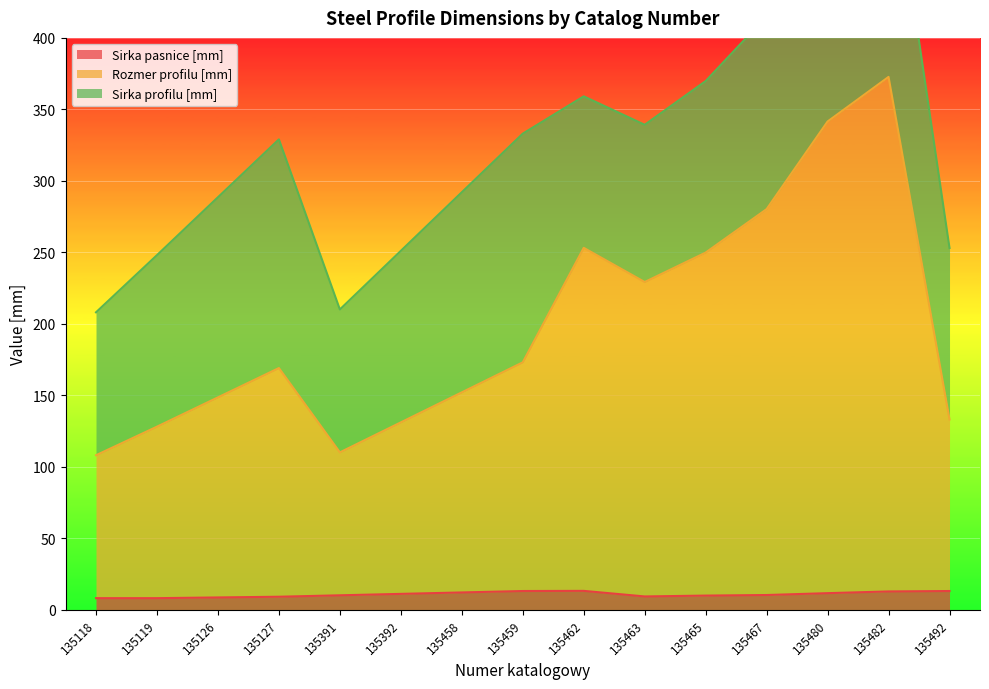

Which label corresponds to the smallest value in the chart?

135118